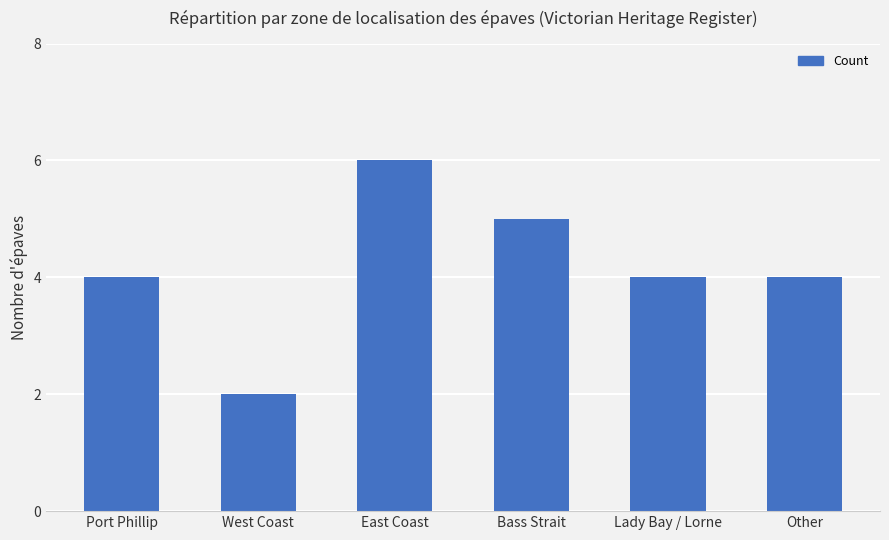

Reading left to right, transcribe all the data shown in this chart.

4	2	6	5	4	4